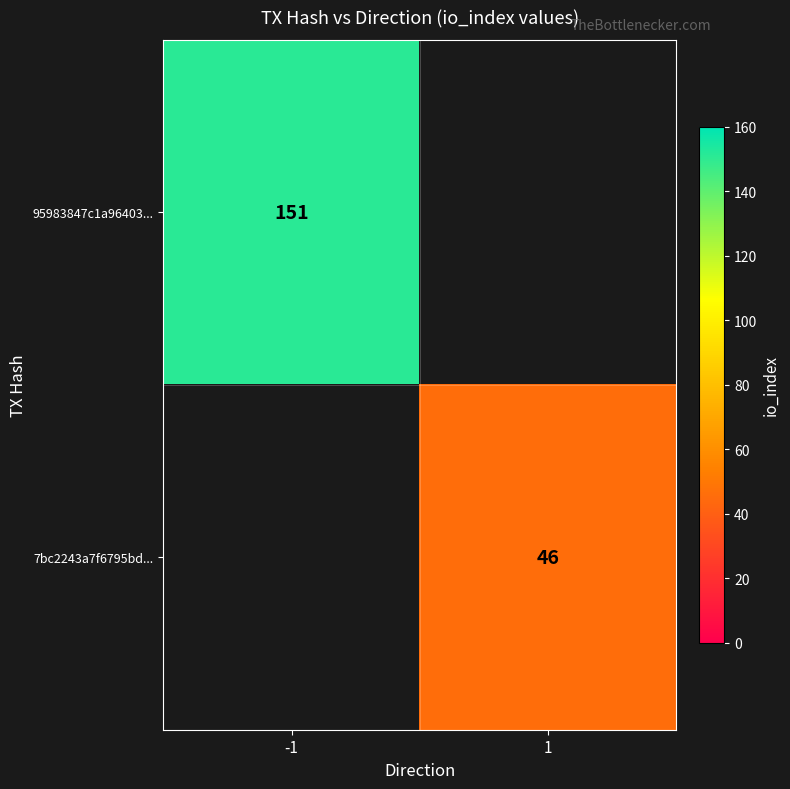

True or false: 95983847c1a96403... has a value of 151 at -1.

True